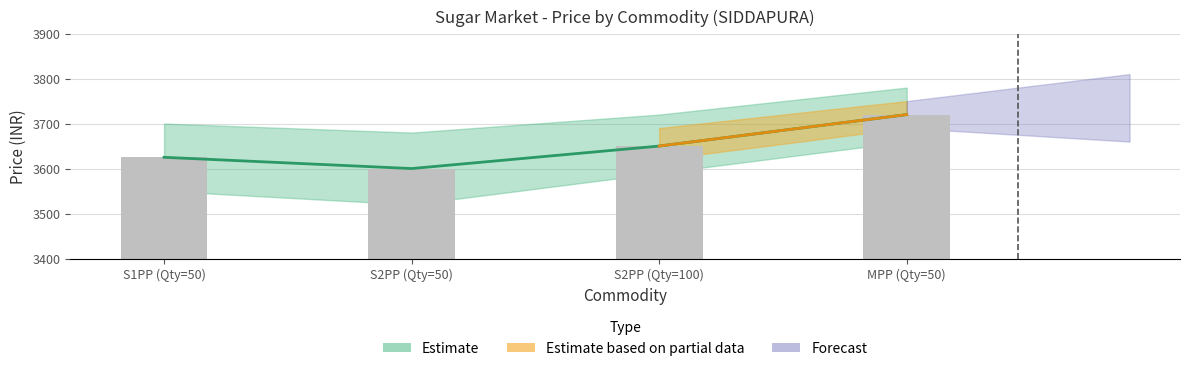

Reading left to right, transcribe all the data shown in this chart.

3625	3600	3650	3720